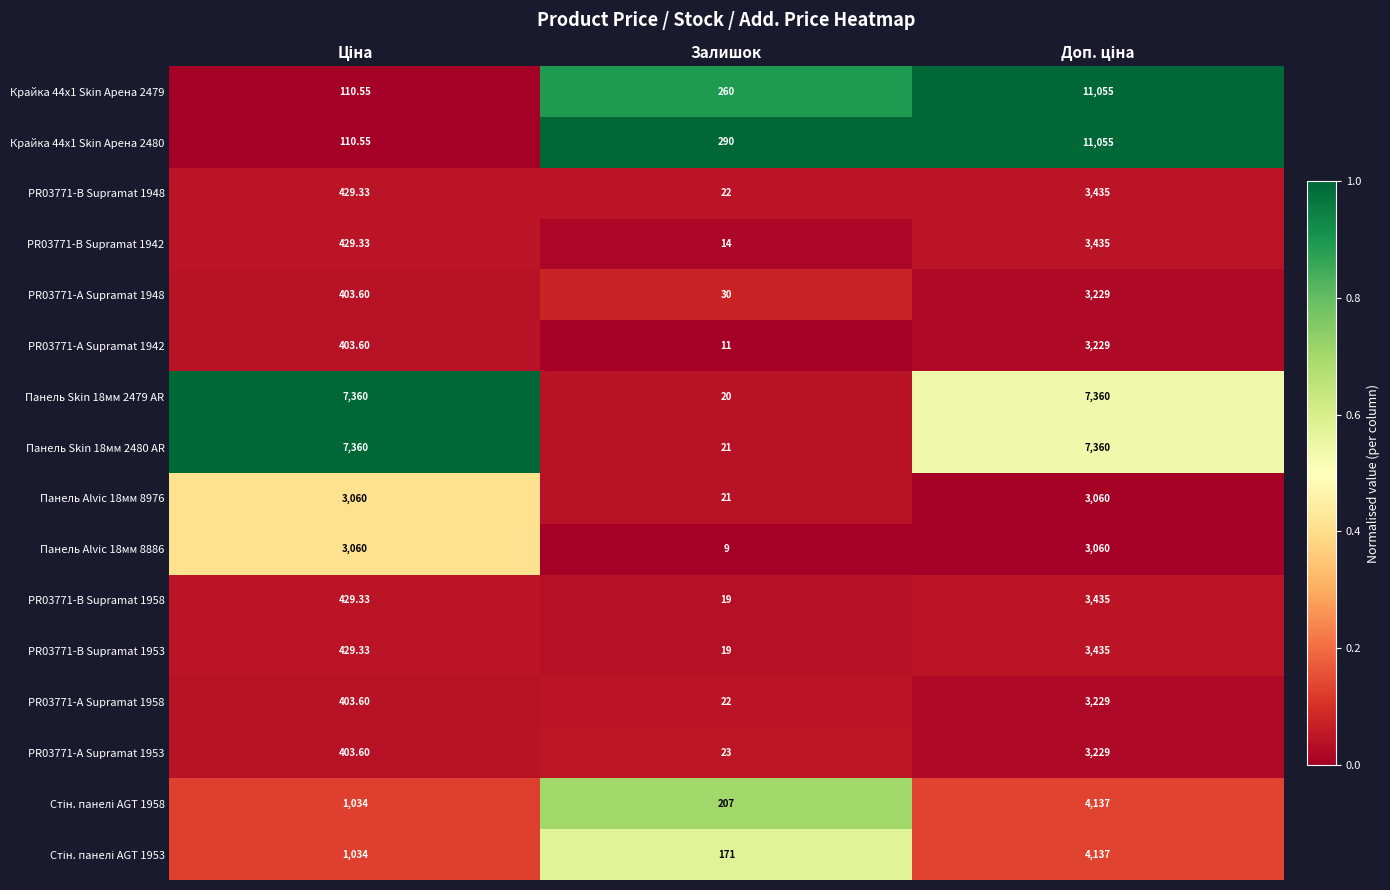

Where is Крайка 44x1 Skin Арена 2480 nearest to the value 5582?

Залишок